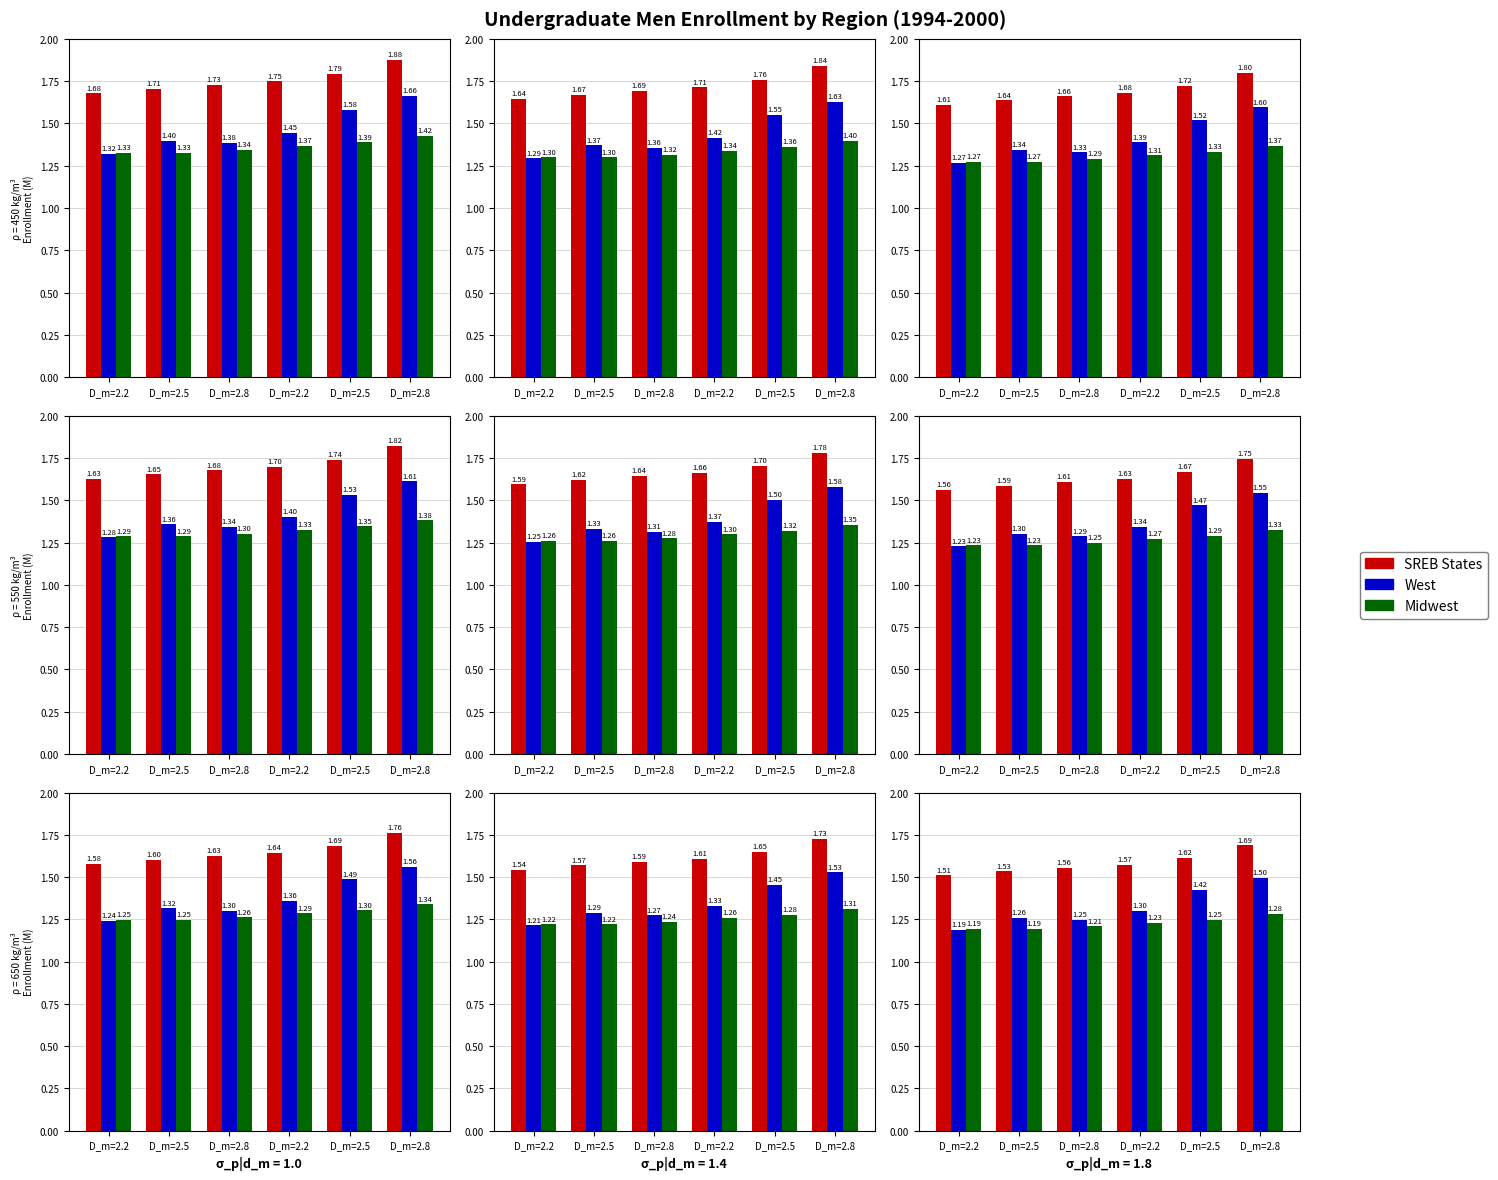

Which has a higher value, D_m=2.2 or D_m=2.8?

D_m=2.8